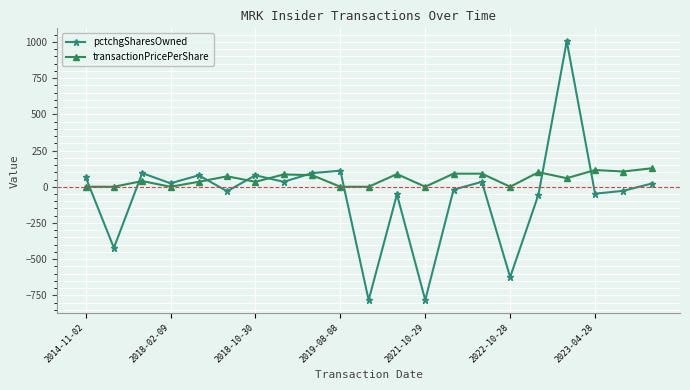

What is the minimum value shown in the chart?

-782.0